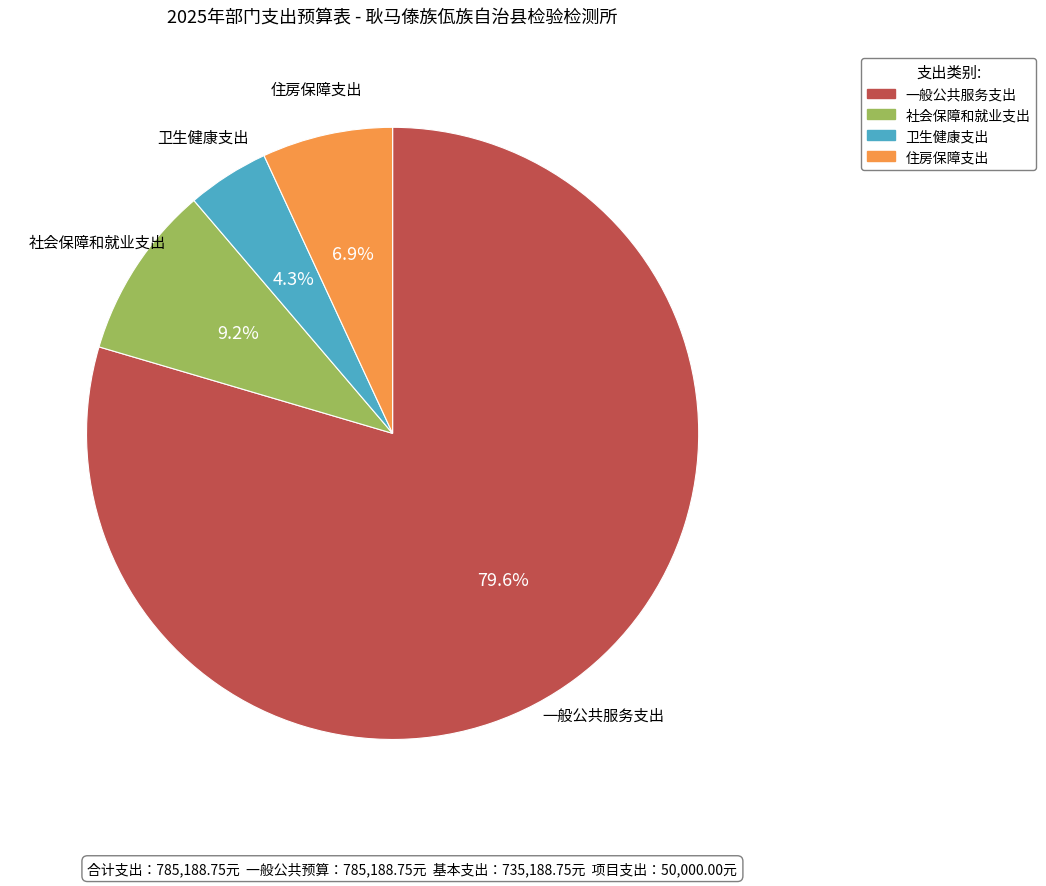

The 住房保障支出 slice represents 21% of the pie. True or false?

False